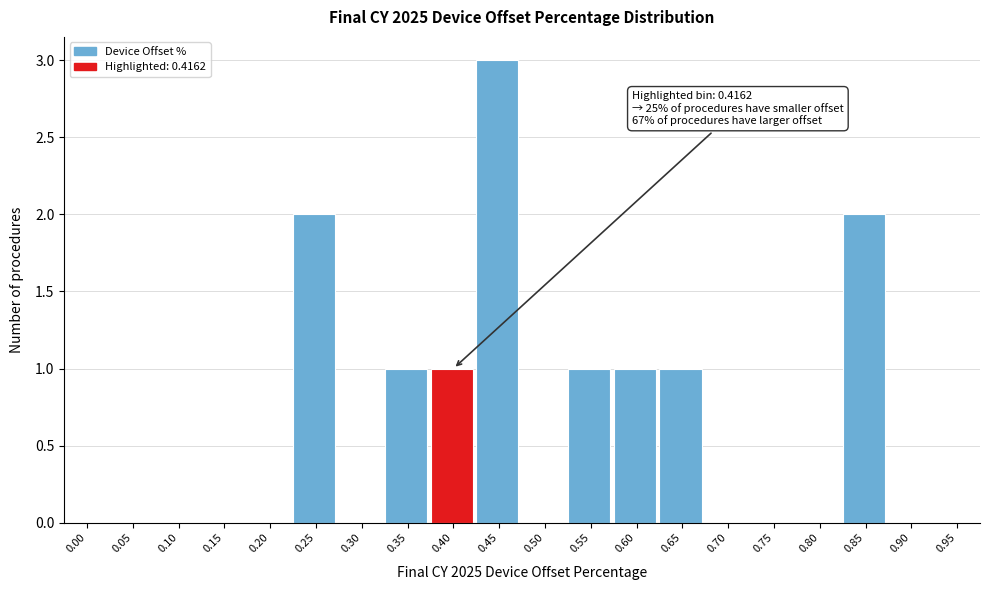

Reading right to left, what are all the values shown in this chart?

0.95=0	0.90=0	0.85=2	0.80=0	0.75=0	0.70=0	0.65=1	0.60=1	0.55=1	0.50=0	0.45=3	0.40=1	0.35=1	0.30=0	0.25=2	0.20=0	0.15=0	0.10=0	0.05=0	0.00=0